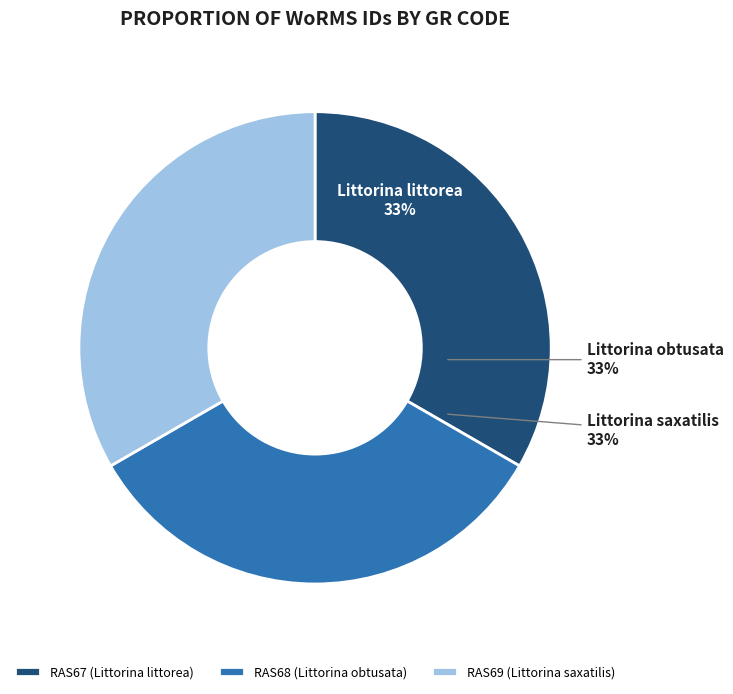

Combined, do RAS67 and RAS69 account for over 50%?

Yes